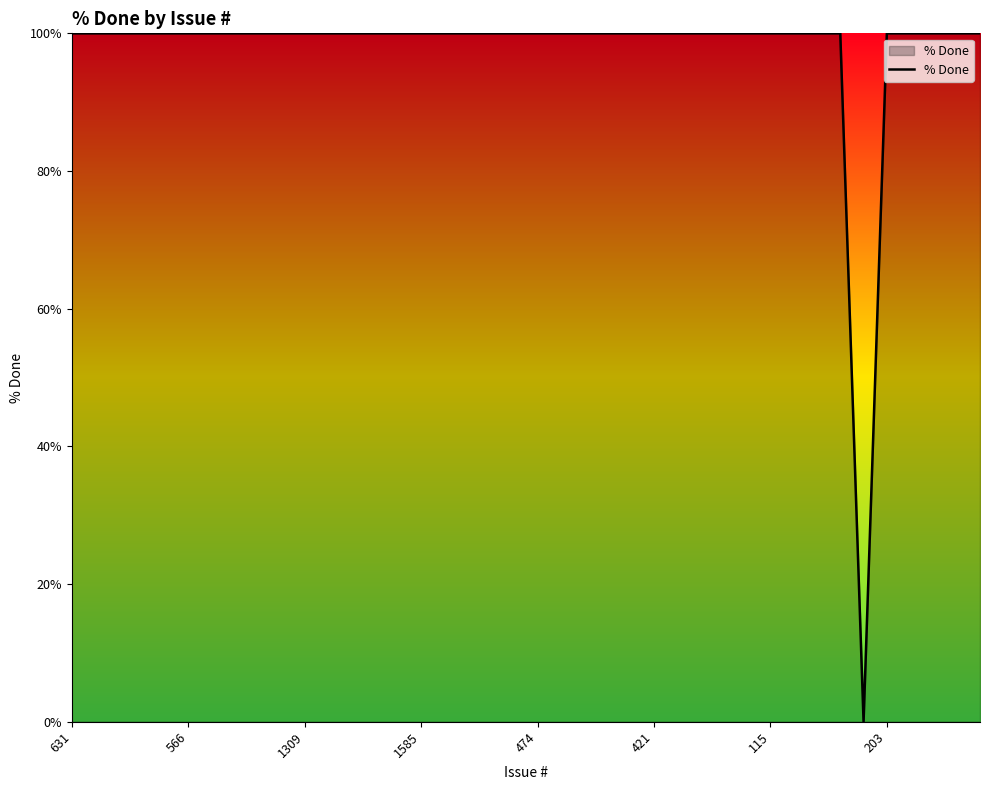

Reading right to left, list all the values displayed in this chart.

100	100	100	100	100	0	100	100	100	100	100	100	100	100	100	100	100	100	100	100	100	100	100	100	100	100	100	100	100	100	100	100	100	100	100	100	100	100	100	100